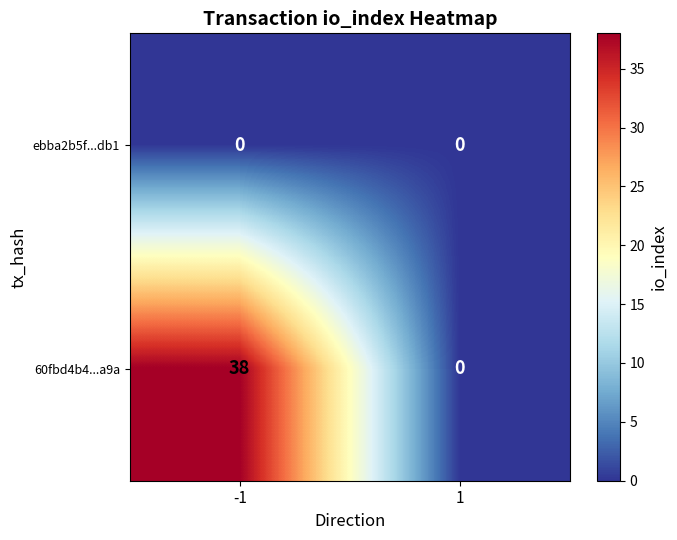

Rank the series by their average value, from highest to lowest.

60fbd4b4...a9a, ebba2b5f...db1